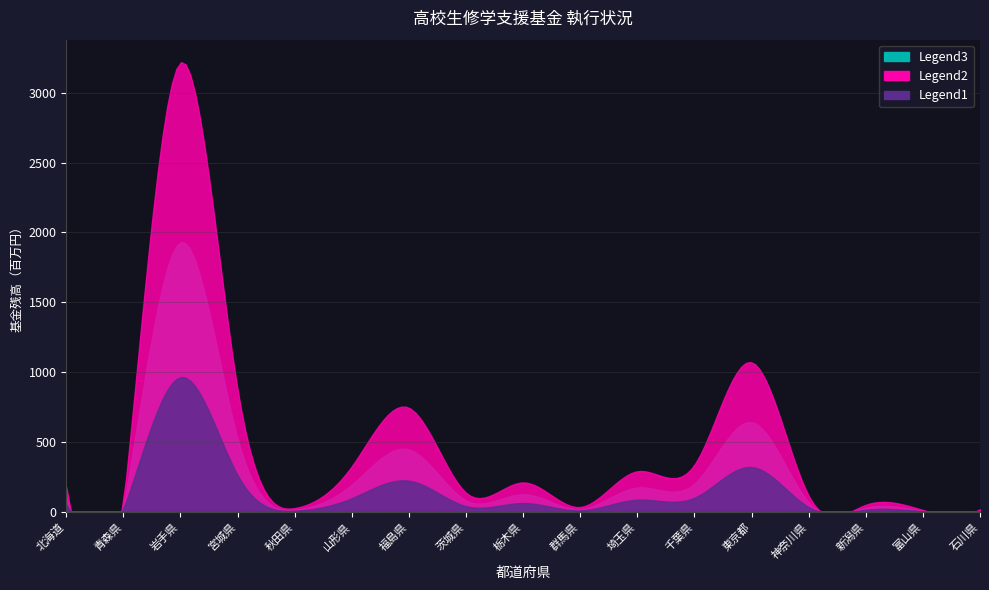

At which category is the sum across all series the highest?

岩手県